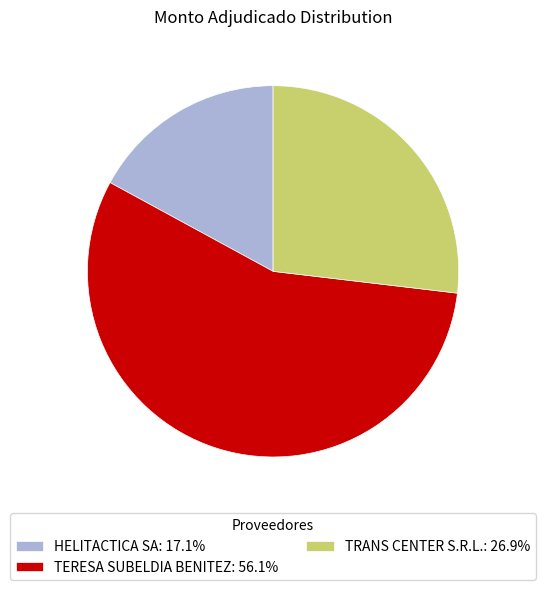

Which category has the biggest portion of the pie?

TERESA SUBELDIA BENITEZ